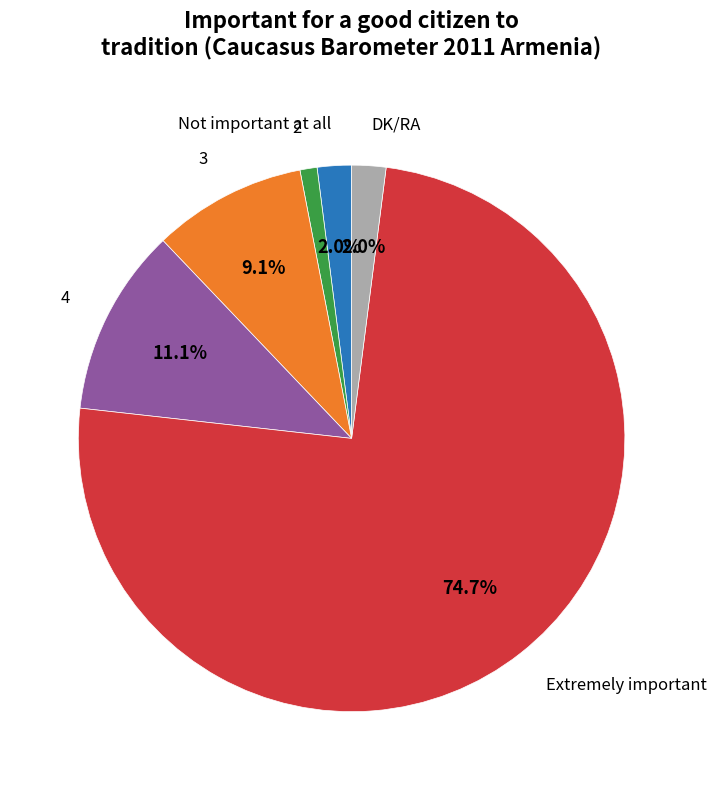

Which slice represents more than half of the pie?

Extremely important